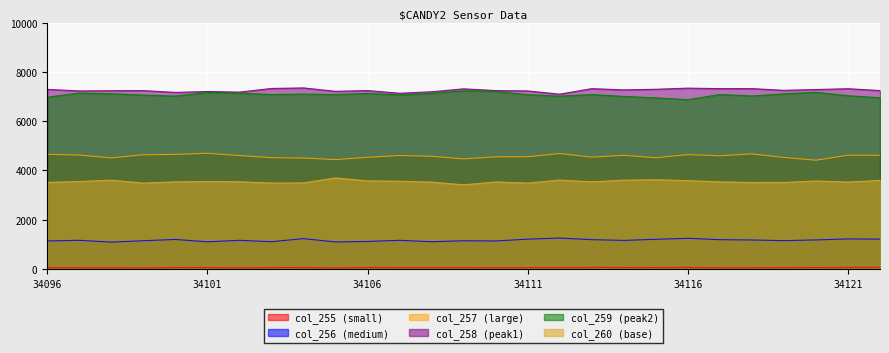

What is the maximum value shown in the chart?

7349